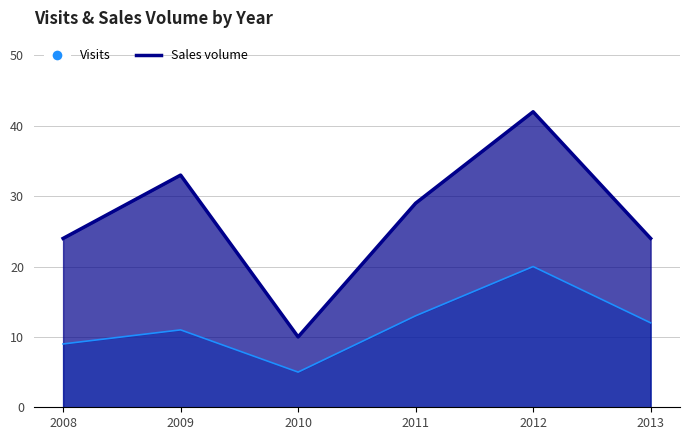

How many interior local valleys does the Visits series have?

1